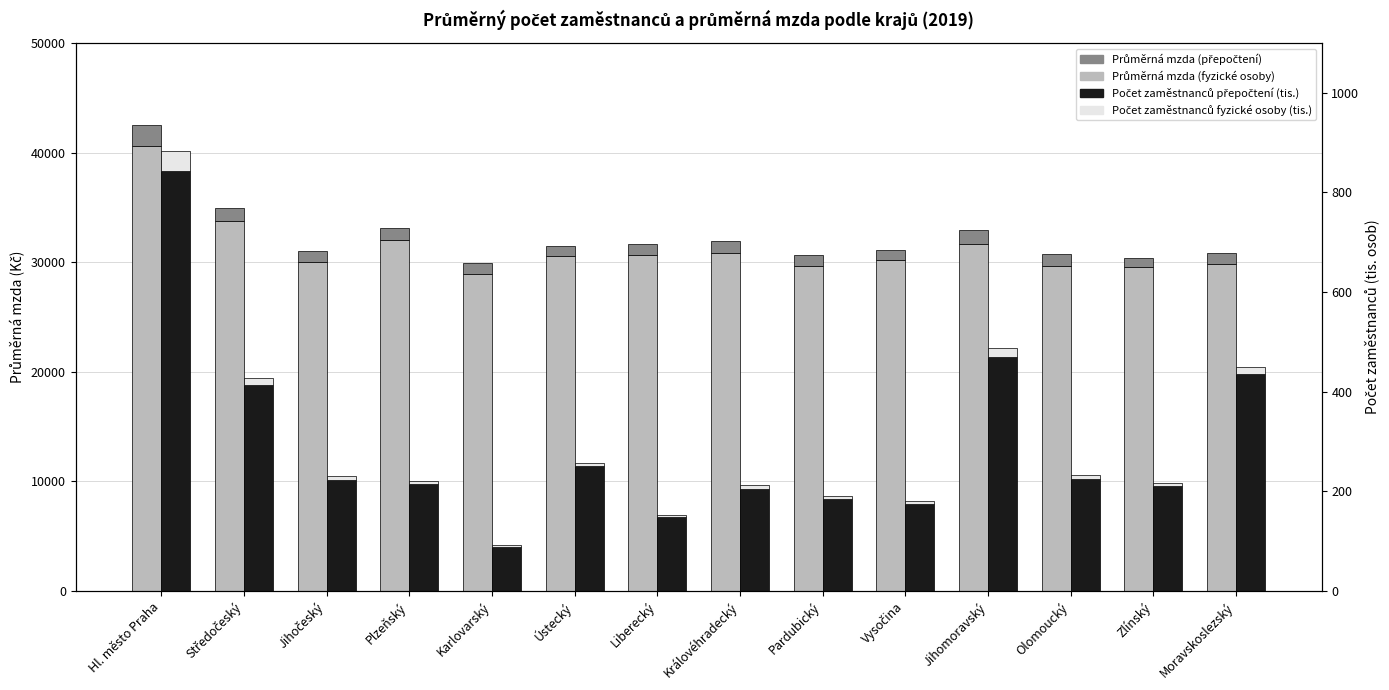

Reading left to right, transcribe all the data shown in this chart.

Průměrná mzda fyzické osoby (Kč): Hl. město Praha=40616.0	Středočeský=33758.0	Jihočeský=30001.0	Plzeňský=32060.0	Karlovarský=28958.0	Ústecký=30556.0	Liberecký=30650.0	Královéhradecký=30858.0	Pardubický=29694.0	Vysočina=30241.0	Jihomoravský=31673.0	Olomoucký=29675.0	Zlínský=29541.0	Moravskoslezský=29845.0
Průměrná mzda přepočtení nadhodnota (Kč): Hl. město Praha=1937.0	Středočeský=1142.0	Jihočeský=984.0	Plzeňský=1094.0	Karlovarský=1004.0	Ústecký=874.0	Liberecký=1053.0	Královéhradecký=1067.0	Pardubický=965.0	Vysočina=906.0	Jihomoravský=1223.0	Olomoucký=1109.0	Zlínský=884.0	Moravskoslezský=965.0
Počet zaměstnanců přepočtení (tis.): Hl. město Praha=843.1	Středočeský=412.5	Jihočeský=223.0	Plzeňský=214.2	Karlovarský=88.5	Ústecký=250.3	Liberecký=147.5	Královéhradecký=204.7	Pardubický=184.8	Vysočina=174.7	Jihomoravský=469.5	Olomoucký=225.0	Zlínský=209.9	Moravskoslezský=435.0
Počet zaměstnanců fyzické osoby nadhodnota (tis.): Hl. město Praha=40.2	Středočeský=14.0	Jihočeský=7.4	Plzeňský=7.3	Karlovarský=3.0	Ústecký=7.2	Liberecký=5.1	Královéhradecký=7.1	Pardubický=6.0	Vysočina=5.2	Jihomoravský=18.1	Olomoucký=8.4	Zlínský=6.2	Moravskoslezský=14.1